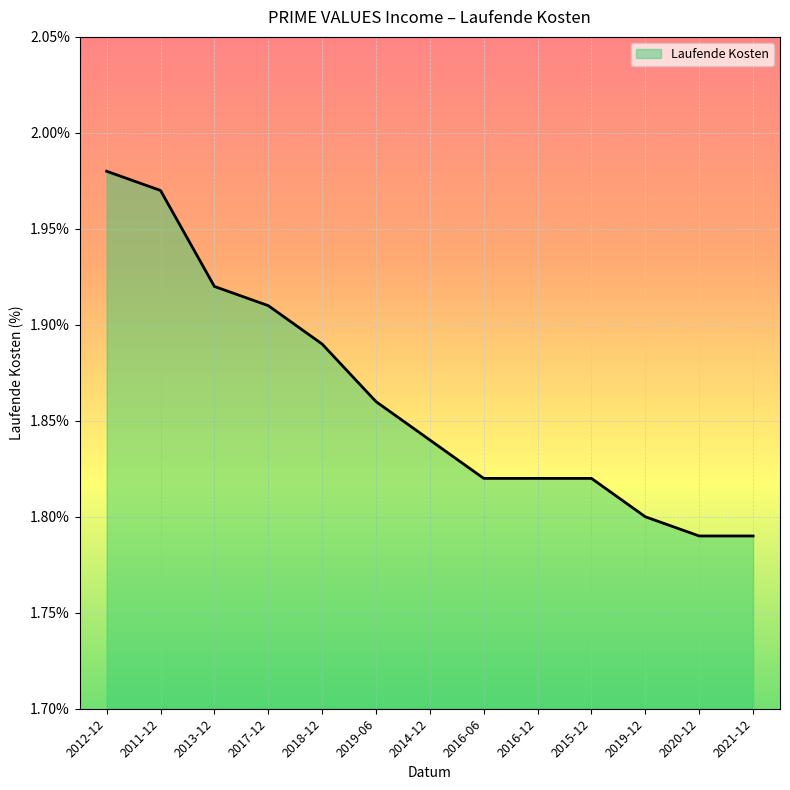

Which category has the highest value across all series?

2012-12